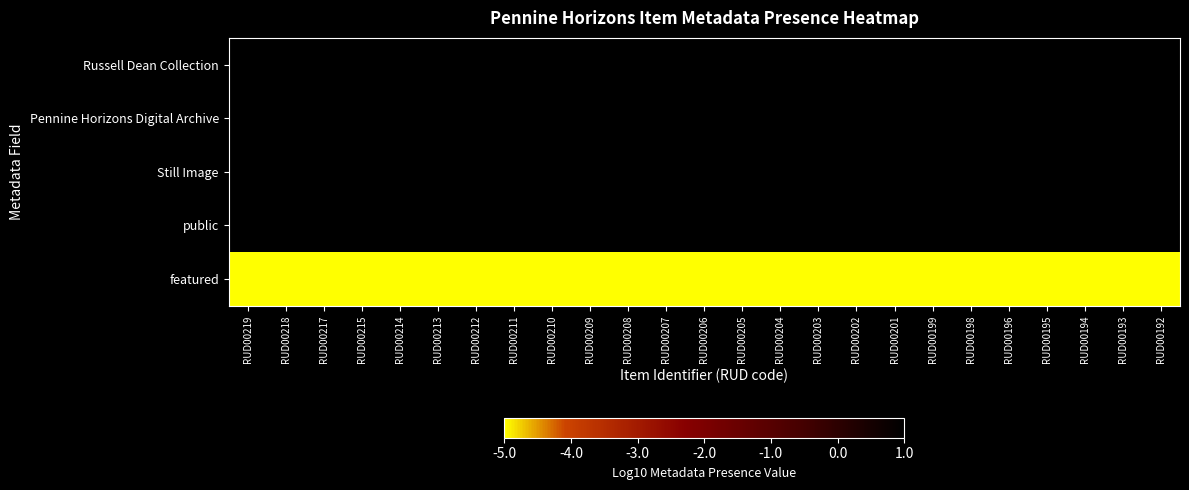

Reading right to left, transcribe all the data shown in this chart.

Russell Dean Collection: RUD00192=1	RUD00193=1	RUD00194=1	RUD00195=1	RUD00196=1	RUD00198=1	RUD00199=1	RUD00201=1	RUD00202=1	RUD00203=1	RUD00204=1	RUD00205=1	RUD00206=1	RUD00207=1	RUD00208=1	RUD00209=1	RUD00210=1	RUD00211=1	RUD00212=1	RUD00213=1	RUD00214=1	RUD00215=1	RUD00217=1	RUD00218=1	RUD00219=1
Pennine Horizons Digital Archive: RUD00192=1	RUD00193=1	RUD00194=1	RUD00195=1	RUD00196=1	RUD00198=1	RUD00199=1	RUD00201=1	RUD00202=1	RUD00203=1	RUD00204=1	RUD00205=1	RUD00206=1	RUD00207=1	RUD00208=1	RUD00209=1	RUD00210=1	RUD00211=1	RUD00212=1	RUD00213=1	RUD00214=1	RUD00215=1	RUD00217=1	RUD00218=1	RUD00219=1
Still Image: RUD00192=1	RUD00193=1	RUD00194=1	RUD00195=1	RUD00196=1	RUD00198=1	RUD00199=1	RUD00201=1	RUD00202=1	RUD00203=1	RUD00204=1	RUD00205=1	RUD00206=1	RUD00207=1	RUD00208=1	RUD00209=1	RUD00210=1	RUD00211=1	RUD00212=1	RUD00213=1	RUD00214=1	RUD00215=1	RUD00217=1	RUD00218=1	RUD00219=1
public: RUD00192=1	RUD00193=1	RUD00194=1	RUD00195=1	RUD00196=1	RUD00198=1	RUD00199=1	RUD00201=1	RUD00202=1	RUD00203=1	RUD00204=1	RUD00205=1	RUD00206=1	RUD00207=1	RUD00208=1	RUD00209=1	RUD00210=1	RUD00211=1	RUD00212=1	RUD00213=1	RUD00214=1	RUD00215=1	RUD00217=1	RUD00218=1	RUD00219=1
featured: RUD00192=-5	RUD00193=-5	RUD00194=-5	RUD00195=-5	RUD00196=-5	RUD00198=-5	RUD00199=-5	RUD00201=-5	RUD00202=-5	RUD00203=-5	RUD00204=-5	RUD00205=-5	RUD00206=-5	RUD00207=-5	RUD00208=-5	RUD00209=-5	RUD00210=-5	RUD00211=-5	RUD00212=-5	RUD00213=-5	RUD00214=-5	RUD00215=-5	RUD00217=-5	RUD00218=-5	RUD00219=-5